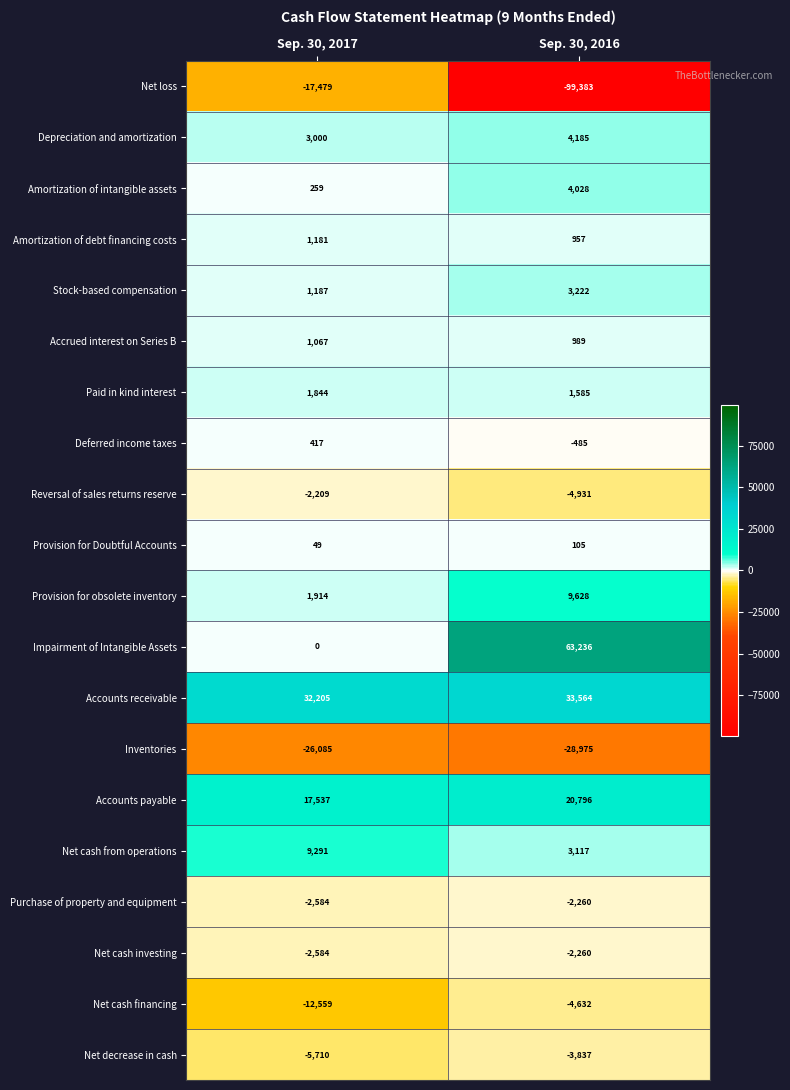

Which series has the widest spread of values?

Net loss